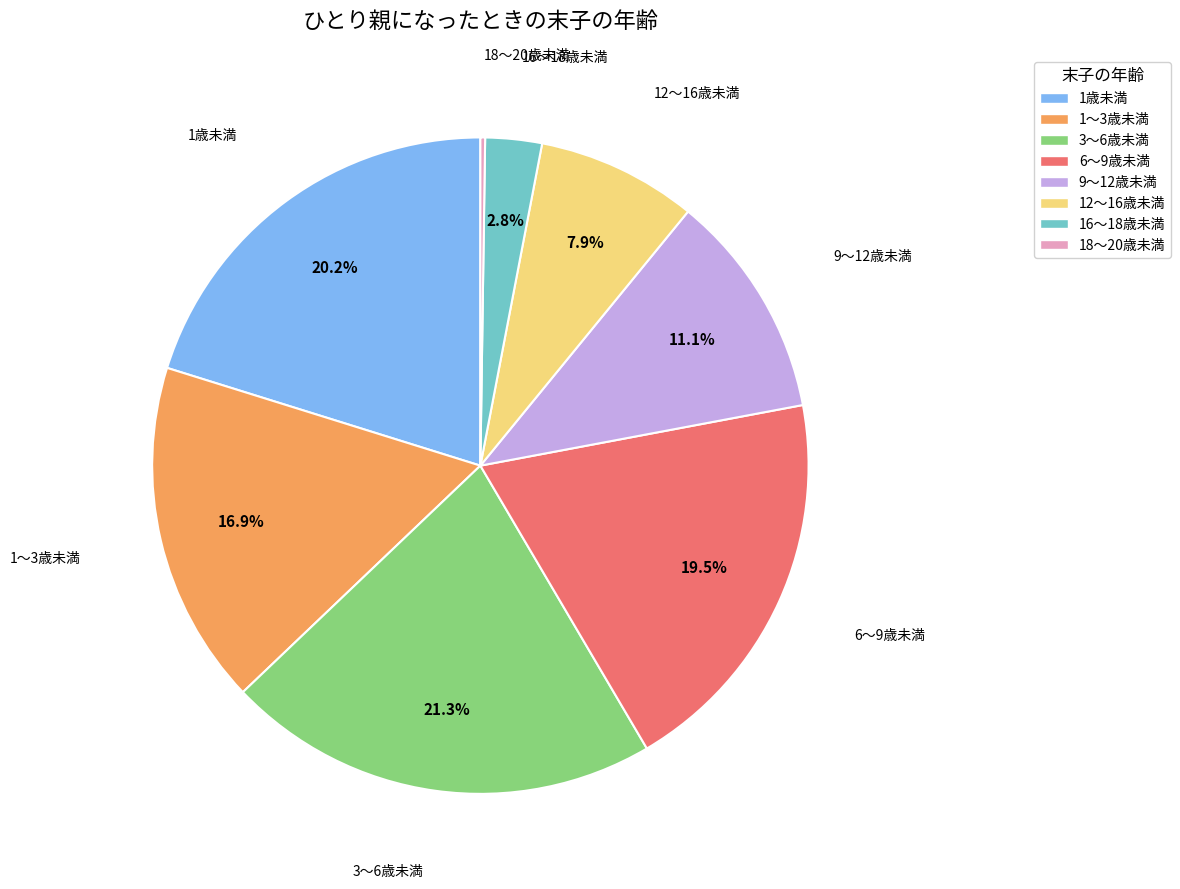

What percentage is NOT represented by 16～18歳未満?

97.2%